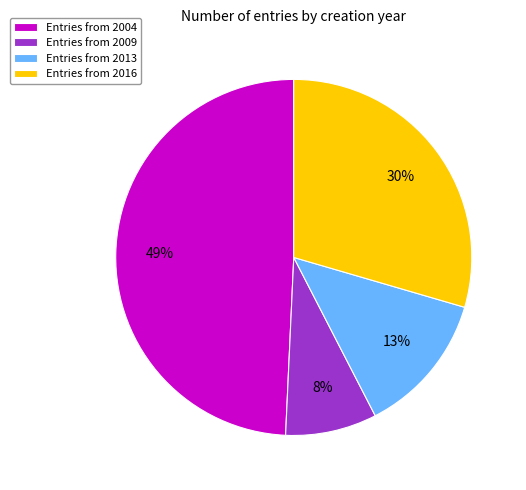

Rank the categories by value from highest to lowest.

Entries from 2004, Entries from 2016, Entries from 2013, Entries from 2009